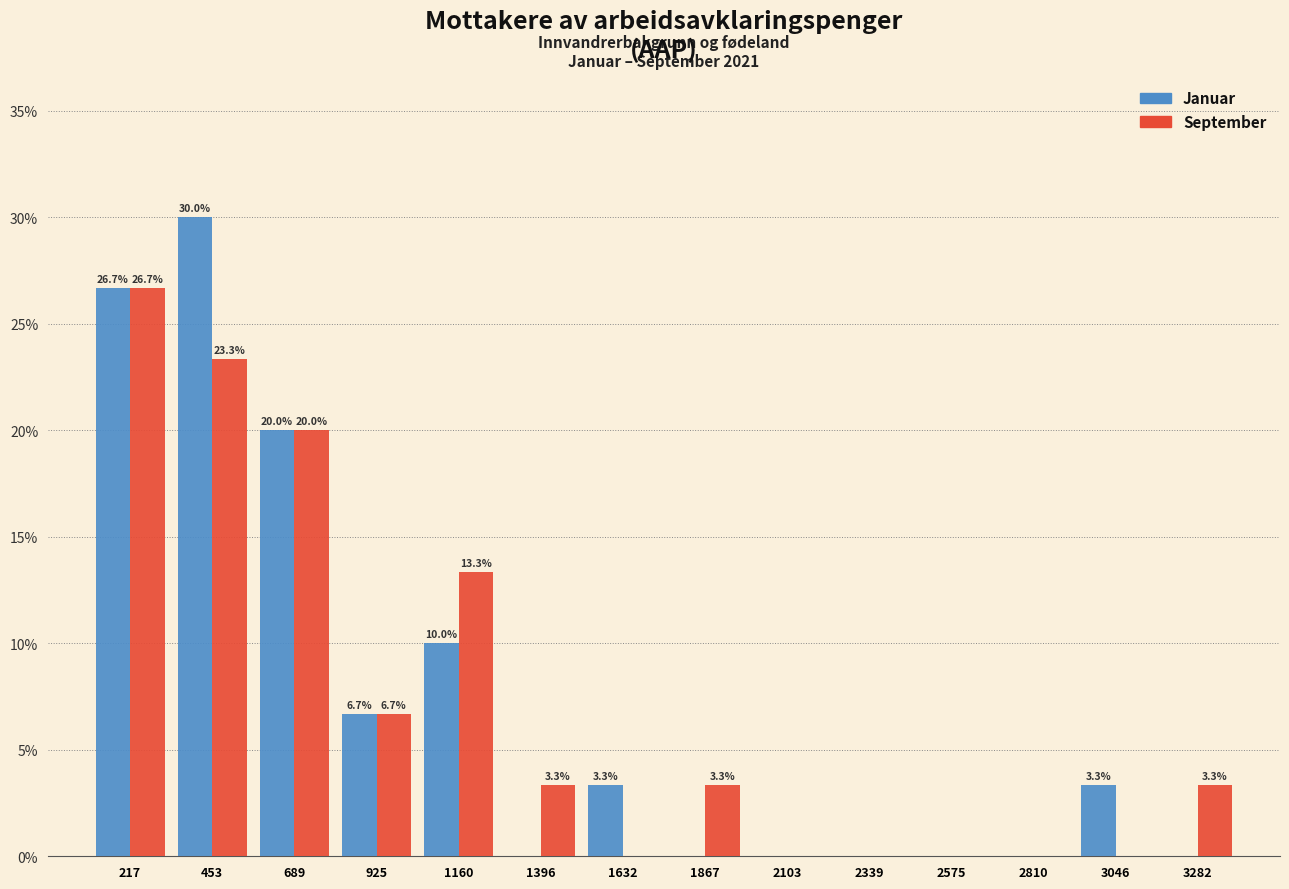

In the Januar series, which range on the x-axis has the tallest bar?

350 to 550